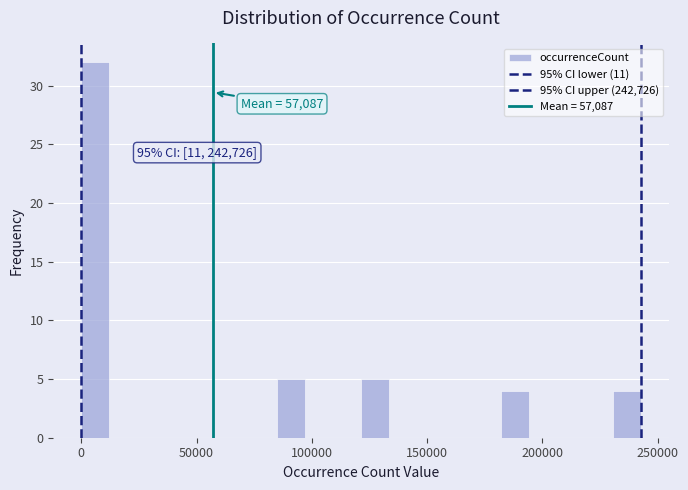

Read against the x-axis, roughly where is the centre of the tallest bar?

5000